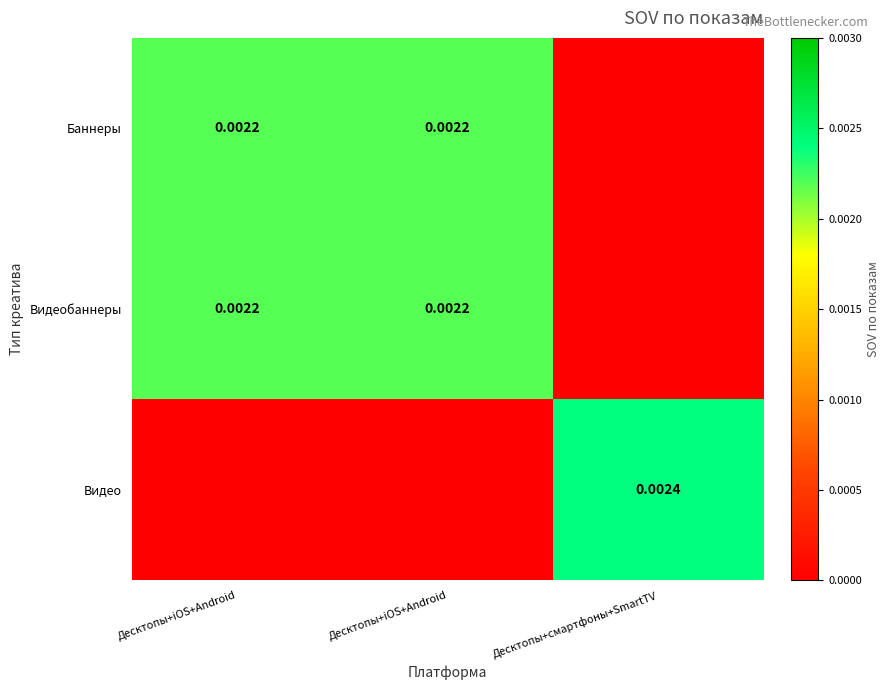

How many values in Баннеры are above zero?

2